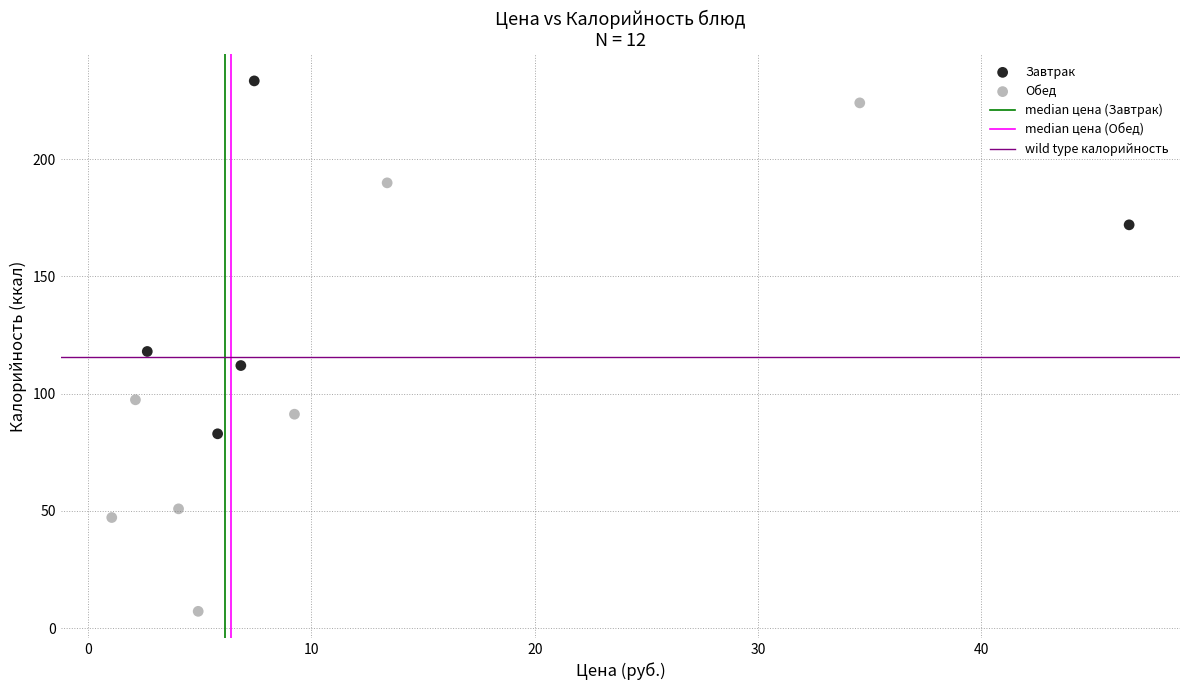

Which series reaches the minimum Y coordinate?

Обед